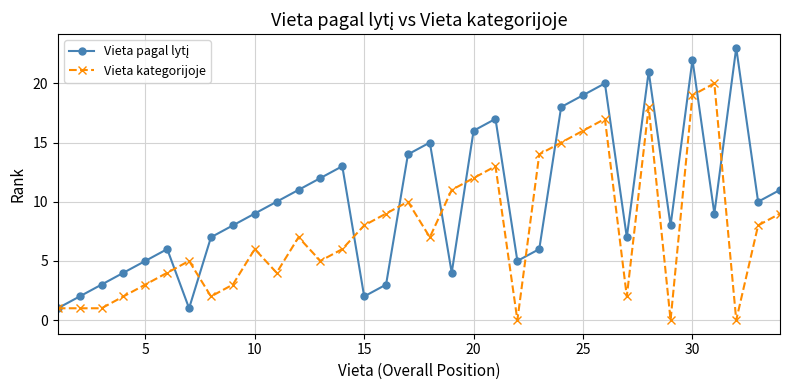

What is the greatest value displayed?

23